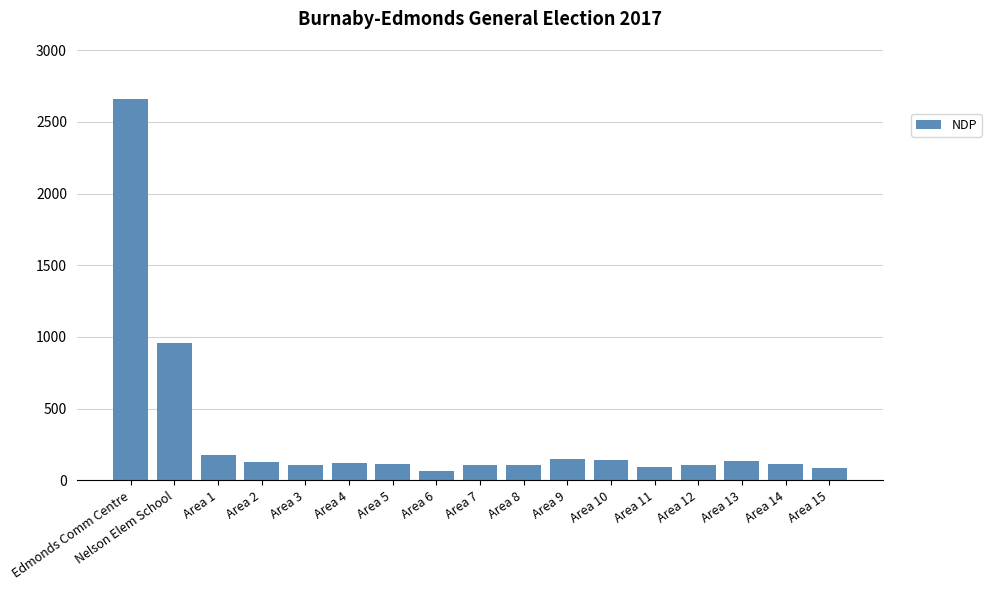

The value at Area 12 is 103. True or false?

True